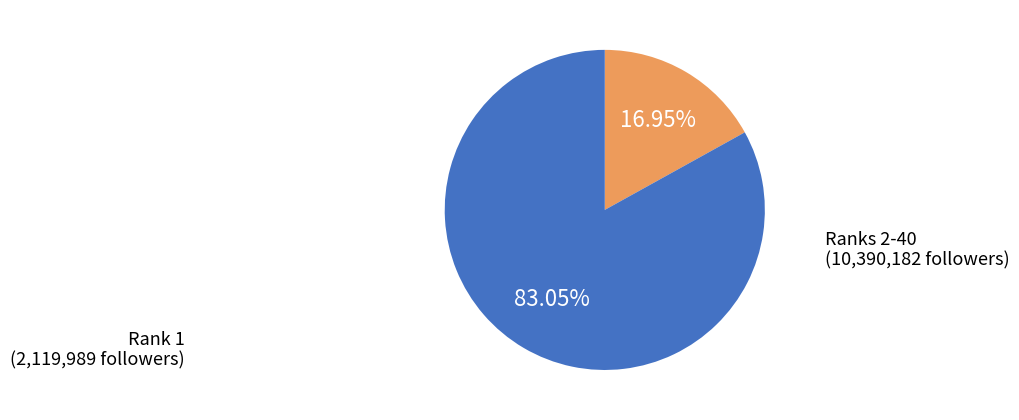

Is there any slice that represents more than half of the pie?

Yes